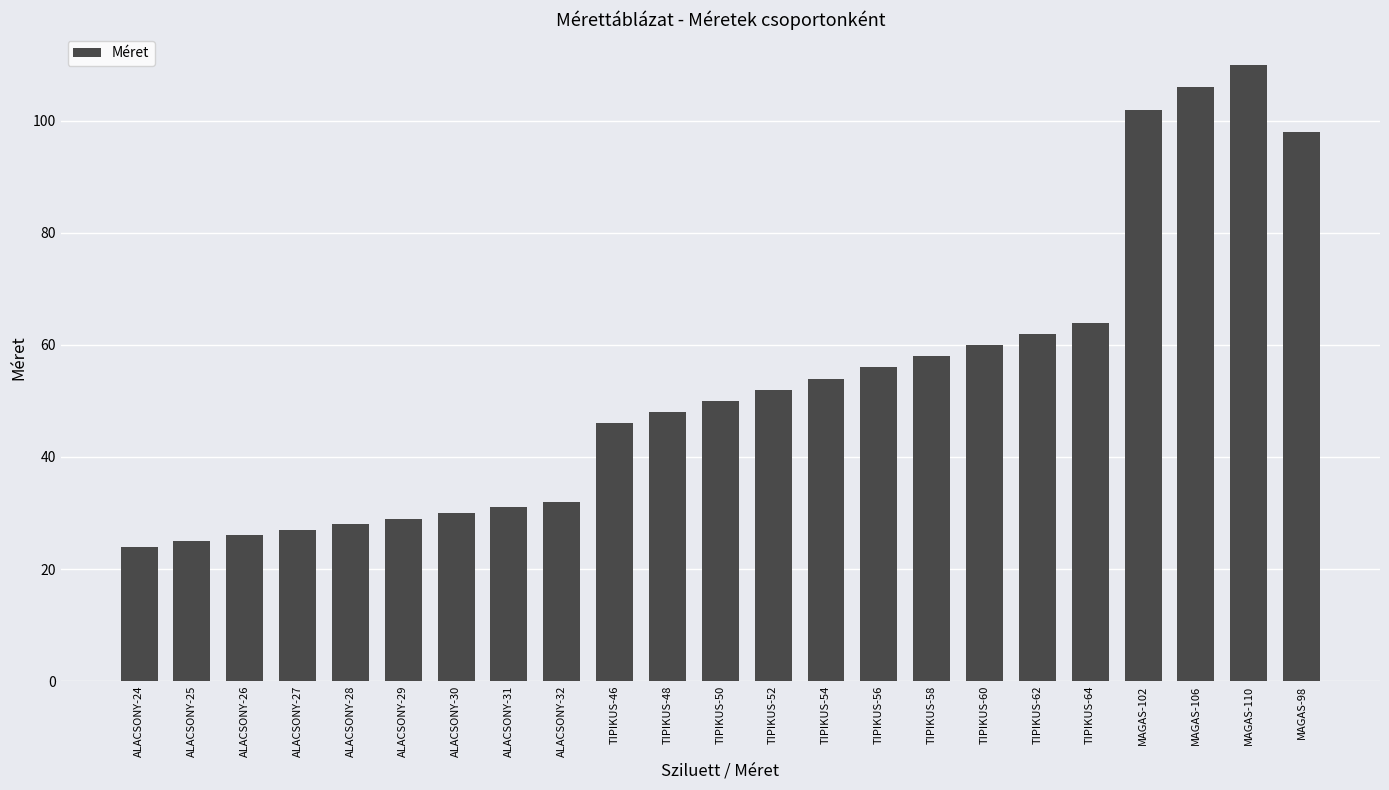

Reading left to right, transcribe all the data shown in this chart.

24	25	26	27	28	29	30	31	32	46	48	50	52	54	56	58	60	62	64	102	106	110	98